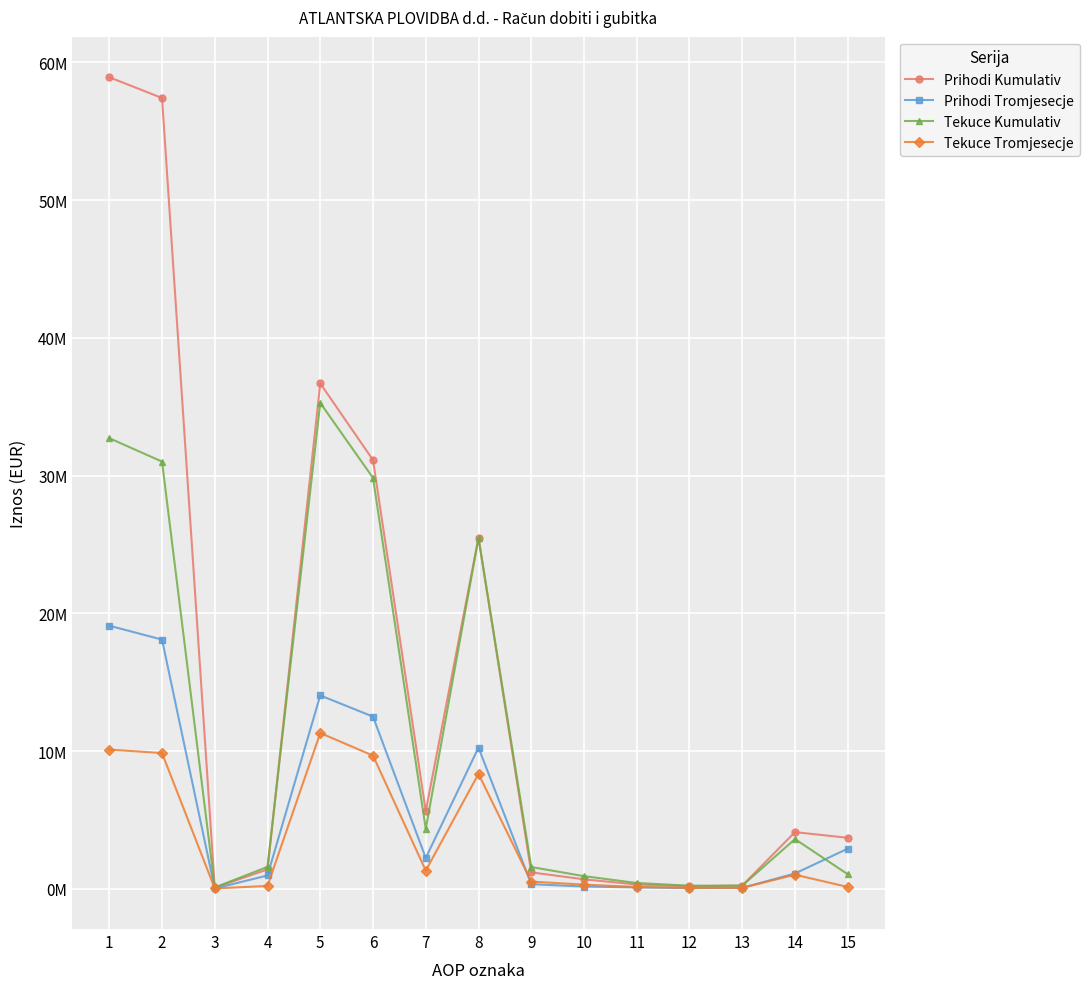

Does the chart have visible grid lines?

Yes